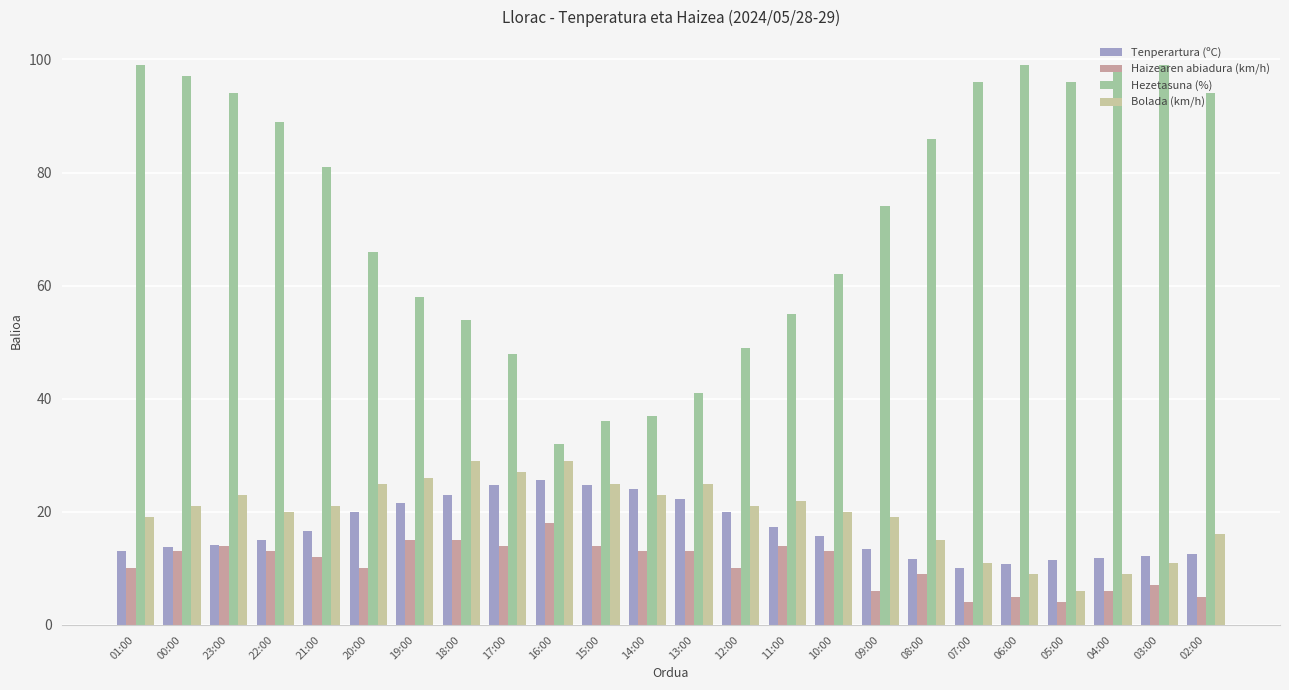

What is the minimum value for Bolada (km/h)?

6.0